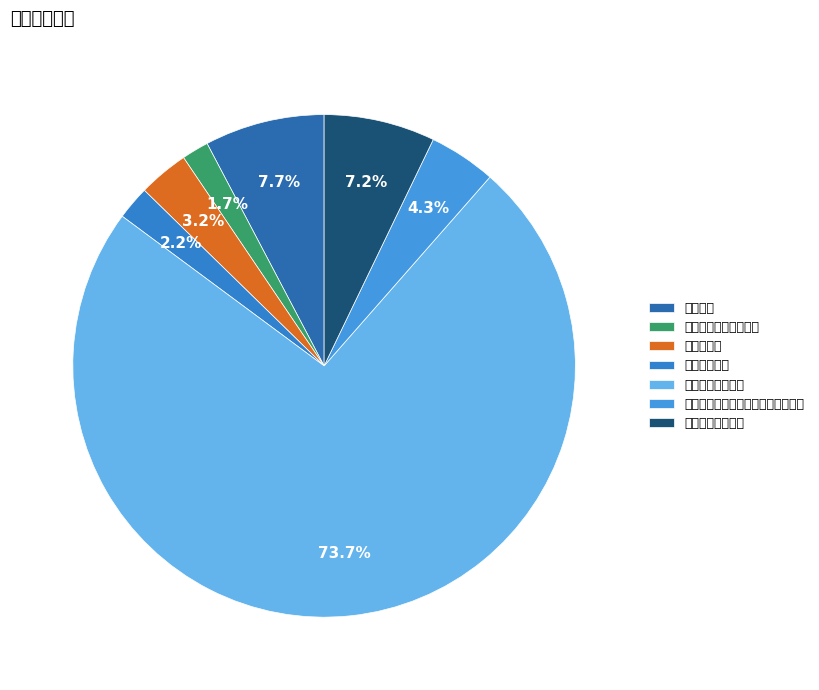

How much of the chart is everything except 劳动人事争议调解仲裁?

98.3%